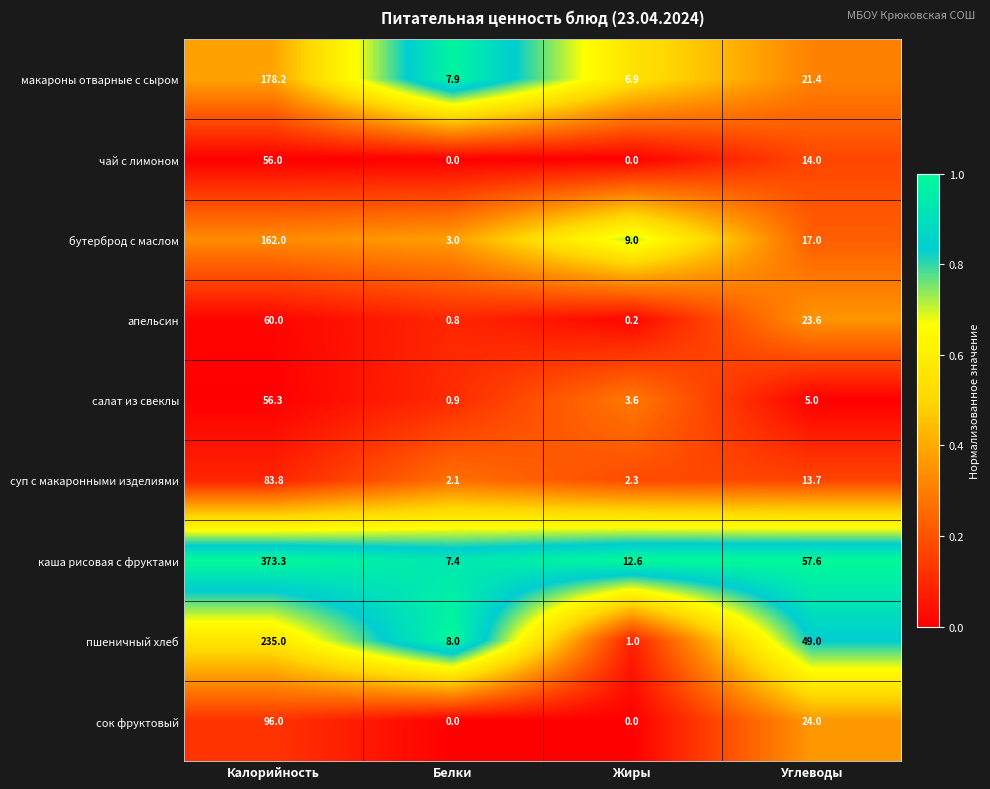

True or false: бутерброд с маслом has a value of 4.2 at Белки.

False